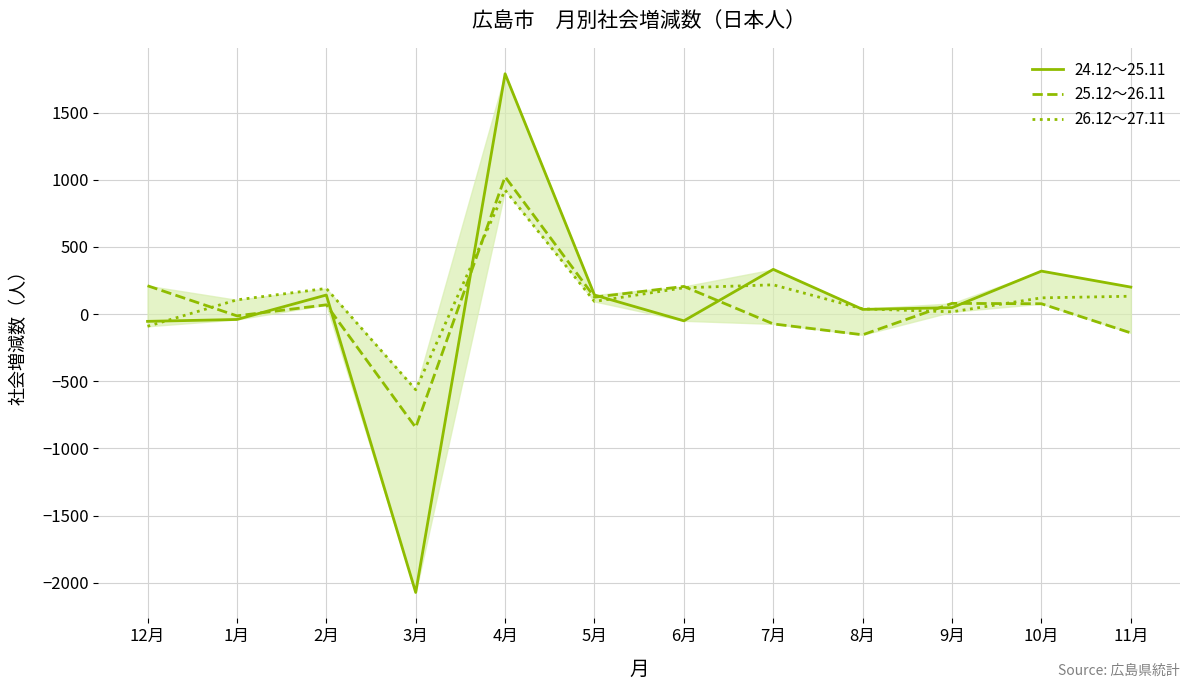

Between which two adjacent categories do 26.12～27.11 and 24.12～25.11 first intersect?

12月 and 1月